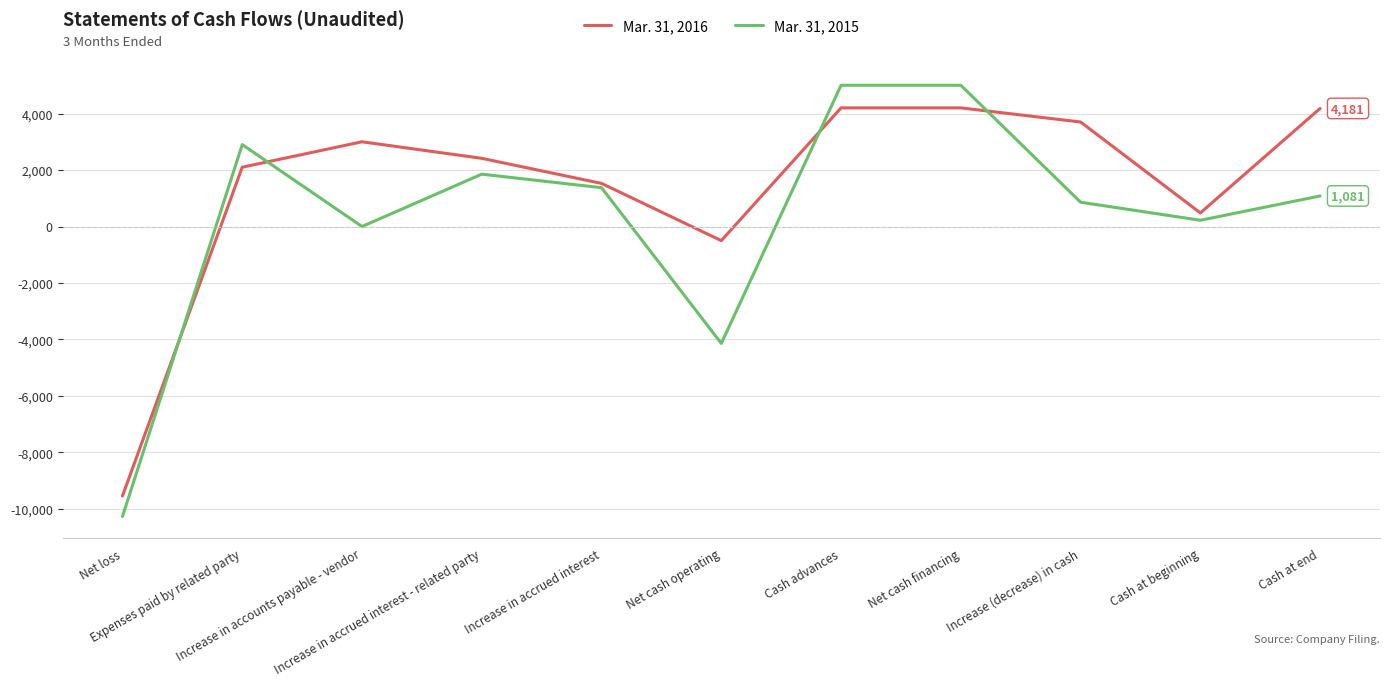

List the series in order of their peak value, highest first.

Mar. 31, 2015, Mar. 31, 2016